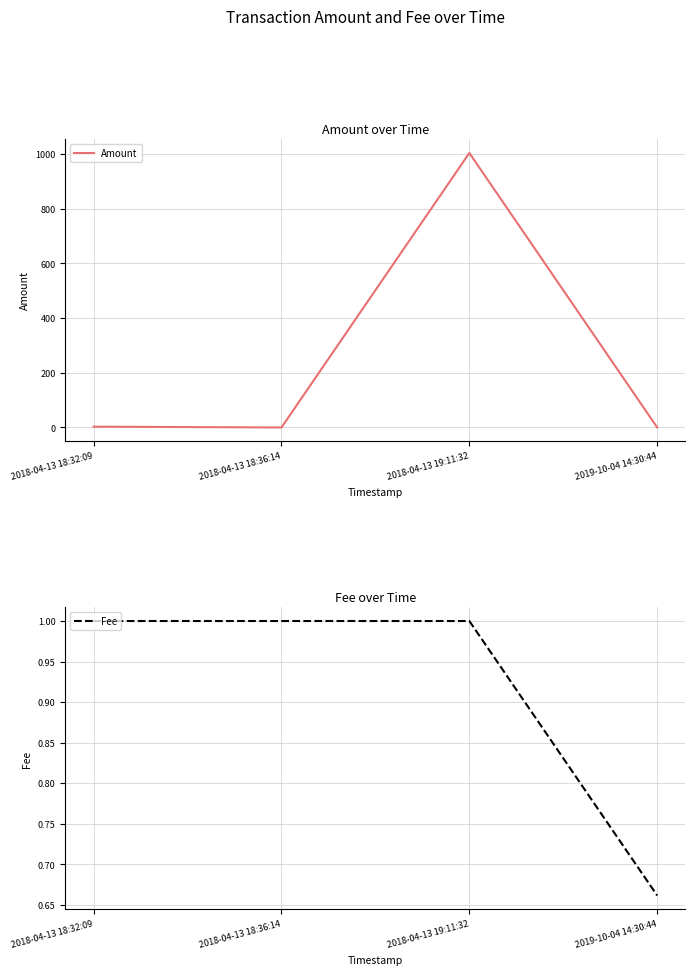

What is the label of the 4th point from the left?

2019-10-04 14:30:44